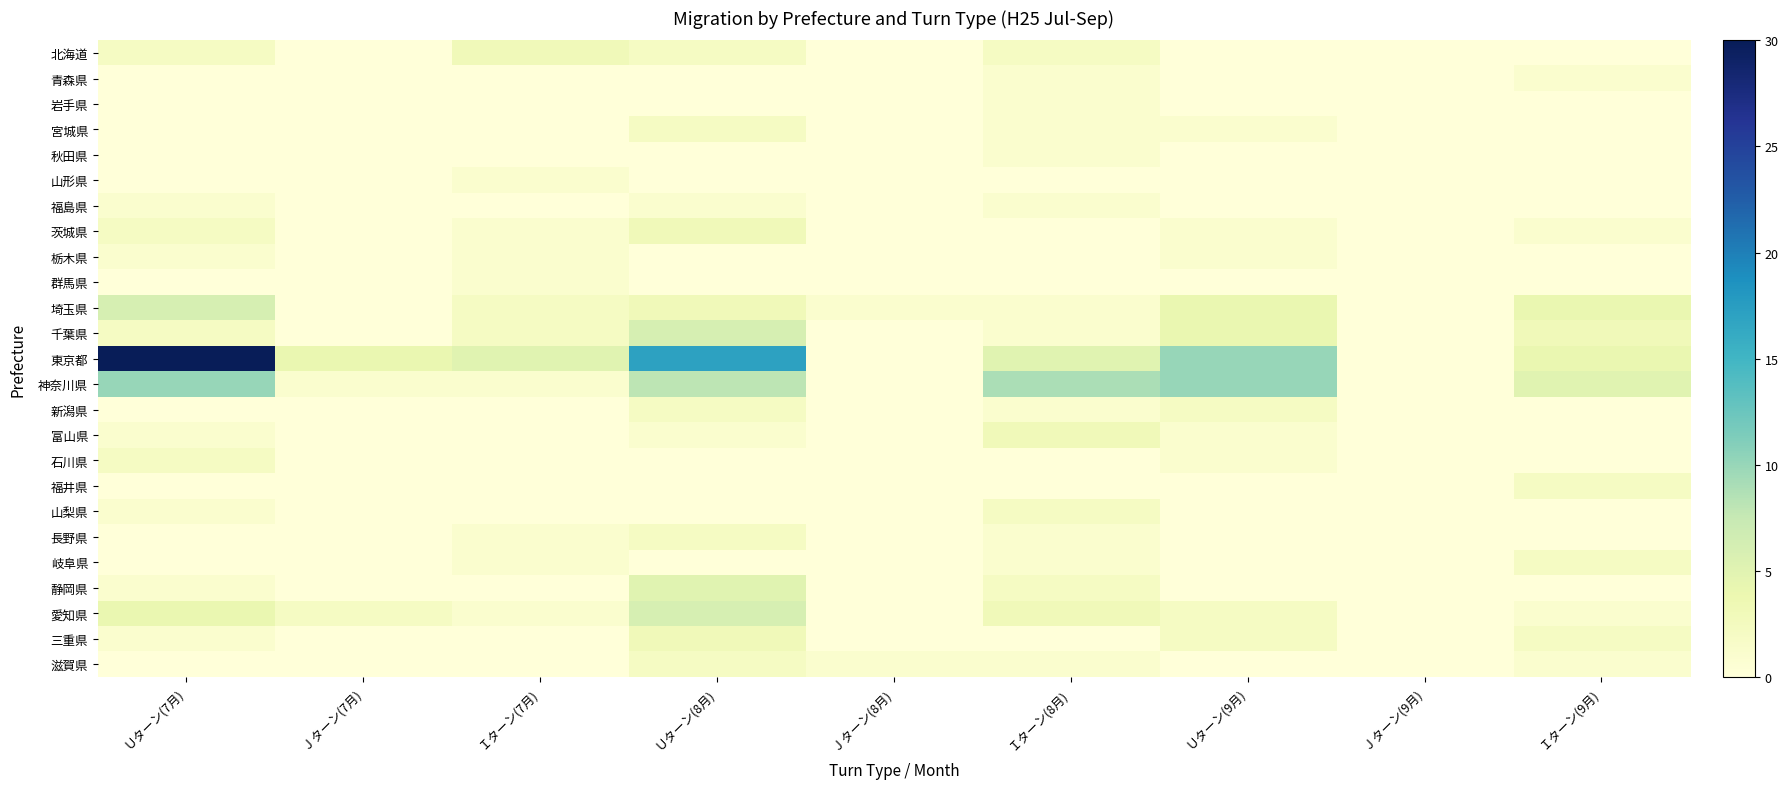

Reading left to right, extract all data points from this chart.

北海道: Ｕターン(7月)=2	Ｊターン(7月)=0	Ｉターン(7月)=3	Ｕターン(8月)=2	Ｊターン(8月)=0	Ｉターン(8月)=2	Ｕターン(9月)=0	Ｊターン(9月)=0	Ｉターン(9月)=0
青森県: Ｕターン(7月)=0	Ｊターン(7月)=0	Ｉターン(7月)=0	Ｕターン(8月)=0	Ｊターン(8月)=0	Ｉターン(8月)=1	Ｕターン(9月)=0	Ｊターン(9月)=0	Ｉターン(9月)=1
岩手県: Ｕターン(7月)=0	Ｊターン(7月)=0	Ｉターン(7月)=0	Ｕターン(8月)=0	Ｊターン(8月)=0	Ｉターン(8月)=1	Ｕターン(9月)=0	Ｊターン(9月)=0	Ｉターン(9月)=0
宮城県: Ｕターン(7月)=0	Ｊターン(7月)=0	Ｉターン(7月)=0	Ｕターン(8月)=2	Ｊターン(8月)=0	Ｉターン(8月)=1	Ｕターン(9月)=1	Ｊターン(9月)=0	Ｉターン(9月)=0
秋田県: Ｕターン(7月)=0	Ｊターン(7月)=0	Ｉターン(7月)=0	Ｕターン(8月)=0	Ｊターン(8月)=0	Ｉターン(8月)=1	Ｕターン(9月)=0	Ｊターン(9月)=0	Ｉターン(9月)=0
山形県: Ｕターン(7月)=0	Ｊターン(7月)=0	Ｉターン(7月)=1	Ｕターン(8月)=0	Ｊターン(8月)=0	Ｉターン(8月)=0	Ｕターン(9月)=0	Ｊターン(9月)=0	Ｉターン(9月)=0
福島県: Ｕターン(7月)=1	Ｊターン(7月)=0	Ｉターン(7月)=0	Ｕターン(8月)=1	Ｊターン(8月)=0	Ｉターン(8月)=1	Ｕターン(9月)=0	Ｊターン(9月)=0	Ｉターン(9月)=0
茨城県: Ｕターン(7月)=2	Ｊターン(7月)=0	Ｉターン(7月)=1	Ｕターン(8月)=3	Ｊターン(8月)=0	Ｉターン(8月)=0	Ｕターン(9月)=1	Ｊターン(9月)=0	Ｉターン(9月)=1
栃木県: Ｕターン(7月)=1	Ｊターン(7月)=0	Ｉターン(7月)=1	Ｕターン(8月)=0	Ｊターン(8月)=0	Ｉターン(8月)=0	Ｕターン(9月)=1	Ｊターン(9月)=0	Ｉターン(9月)=0
群馬県: Ｕターン(7月)=0	Ｊターン(7月)=0	Ｉターン(7月)=1	Ｕターン(8月)=0	Ｊターン(8月)=0	Ｉターン(8月)=0	Ｕターン(9月)=0	Ｊターン(9月)=0	Ｉターン(9月)=0
埼玉県: Ｕターン(7月)=6	Ｊターン(7月)=0	Ｉターン(7月)=2	Ｕターン(8月)=3	Ｊターン(8月)=1	Ｉターン(8月)=1	Ｕターン(9月)=4	Ｊターン(9月)=0	Ｉターン(9月)=4
千葉県: Ｕターン(7月)=2	Ｊターン(7月)=0	Ｉターン(7月)=2	Ｕターン(8月)=6	Ｊターン(8月)=0	Ｉターン(8月)=1	Ｕターン(9月)=4	Ｊターン(9月)=0	Ｉターン(9月)=3
東京都: Ｕターン(7月)=30	Ｊターン(7月)=4	Ｉターン(7月)=5	Ｕターン(8月)=17	Ｊターン(8月)=0	Ｉターン(8月)=5	Ｕターン(9月)=10	Ｊターン(9月)=0	Ｉターン(9月)=4
神奈川県: Ｕターン(7月)=10	Ｊターン(7月)=1	Ｉターン(7月)=1	Ｕターン(8月)=8	Ｊターン(8月)=0	Ｉターン(8月)=9	Ｕターン(9月)=10	Ｊターン(9月)=0	Ｉターン(9月)=5
新潟県: Ｕターン(7月)=0	Ｊターン(7月)=0	Ｉターン(7月)=0	Ｕターン(8月)=2	Ｊターン(8月)=0	Ｉターン(8月)=1	Ｕターン(9月)=2	Ｊターン(9月)=0	Ｉターン(9月)=0
富山県: Ｕターン(7月)=1	Ｊターン(7月)=0	Ｉターン(7月)=0	Ｕターン(8月)=1	Ｊターン(8月)=0	Ｉターン(8月)=3	Ｕターン(9月)=1	Ｊターン(9月)=0	Ｉターン(9月)=0
石川県: Ｕターン(7月)=2	Ｊターン(7月)=0	Ｉターン(7月)=0	Ｕターン(8月)=0	Ｊターン(8月)=0	Ｉターン(8月)=0	Ｕターン(9月)=1	Ｊターン(9月)=0	Ｉターン(9月)=0
福井県: Ｕターン(7月)=0	Ｊターン(7月)=0	Ｉターン(7月)=0	Ｕターン(8月)=0	Ｊターン(8月)=0	Ｉターン(8月)=0	Ｕターン(9月)=0	Ｊターン(9月)=0	Ｉターン(9月)=2
山梨県: Ｕターン(7月)=1	Ｊターン(7月)=0	Ｉターン(7月)=0	Ｕターン(8月)=0	Ｊターン(8月)=0	Ｉターン(8月)=2	Ｕターン(9月)=0	Ｊターン(9月)=0	Ｉターン(9月)=0
長野県: Ｕターン(7月)=0	Ｊターン(7月)=0	Ｉターン(7月)=1	Ｕターン(8月)=2	Ｊターン(8月)=0	Ｉターン(8月)=1	Ｕターン(9月)=0	Ｊターン(9月)=0	Ｉターン(9月)=0
岐阜県: Ｕターン(7月)=0	Ｊターン(7月)=0	Ｉターン(7月)=1	Ｕターン(8月)=0	Ｊターン(8月)=0	Ｉターン(8月)=1	Ｕターン(9月)=0	Ｊターン(9月)=0	Ｉターン(9月)=2
静岡県: Ｕターン(7月)=1	Ｊターン(7月)=0	Ｉターン(7月)=0	Ｕターン(8月)=5	Ｊターン(8月)=0	Ｉターン(8月)=2	Ｕターン(9月)=0	Ｊターン(9月)=0	Ｉターン(9月)=0
愛知県: Ｕターン(7月)=4	Ｊターン(7月)=2	Ｉターン(7月)=1	Ｕターン(8月)=6	Ｊターン(8月)=0	Ｉターン(8月)=3	Ｕターン(9月)=2	Ｊターン(9月)=0	Ｉターン(9月)=1
三重県: Ｕターン(7月)=1	Ｊターン(7月)=0	Ｉターン(7月)=0	Ｕターン(8月)=3	Ｊターン(8月)=0	Ｉターン(8月)=0	Ｕターン(9月)=2	Ｊターン(9月)=0	Ｉターン(9月)=2
滋賀県: Ｕターン(7月)=0	Ｊターン(7月)=0	Ｉターン(7月)=0	Ｕターン(8月)=2	Ｊターン(8月)=1	Ｉターン(8月)=1	Ｕターン(9月)=0	Ｊターン(9月)=0	Ｉターン(9月)=1